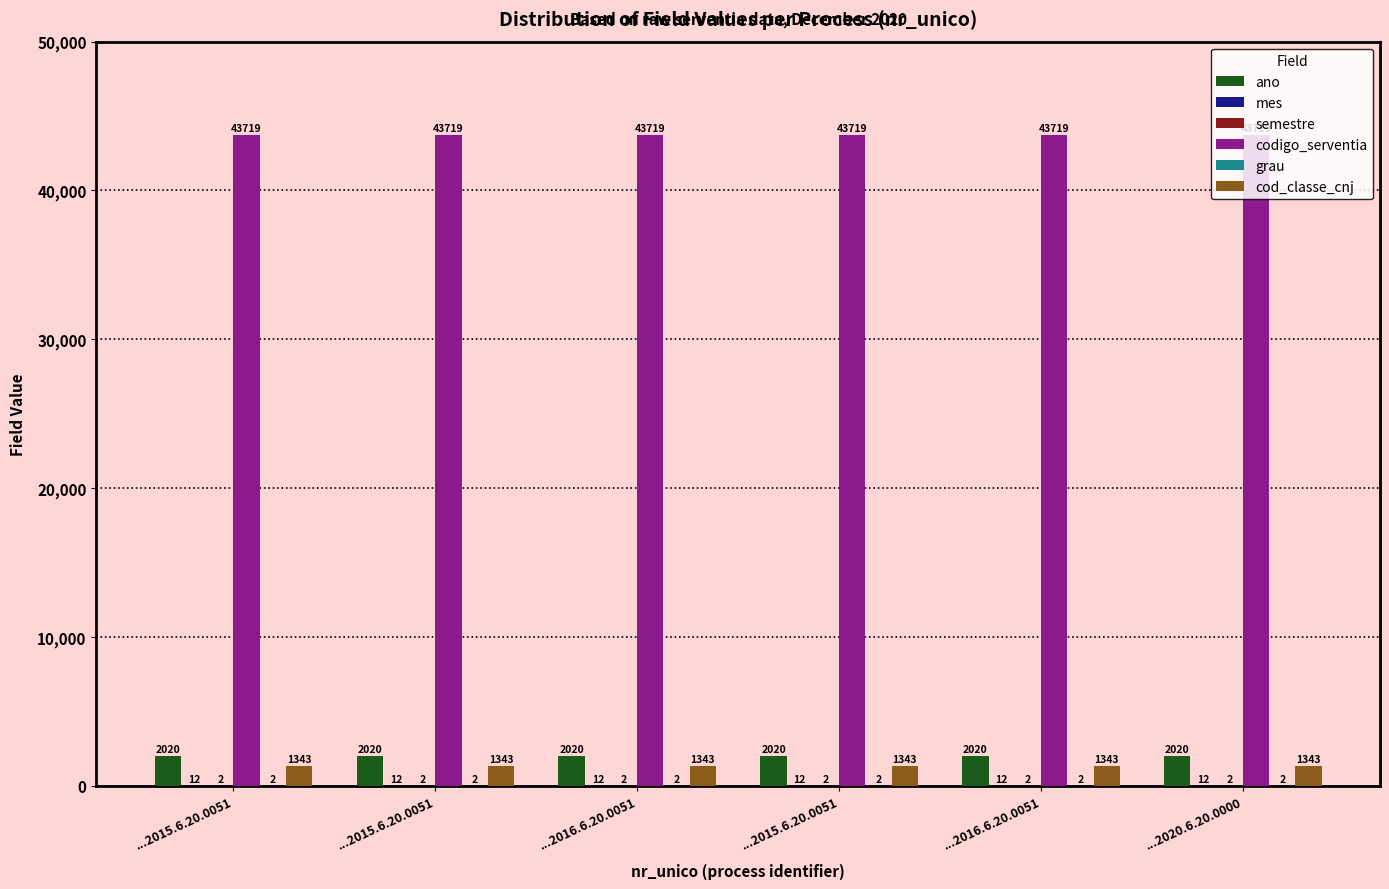

Count the number of categories in the chart.

6